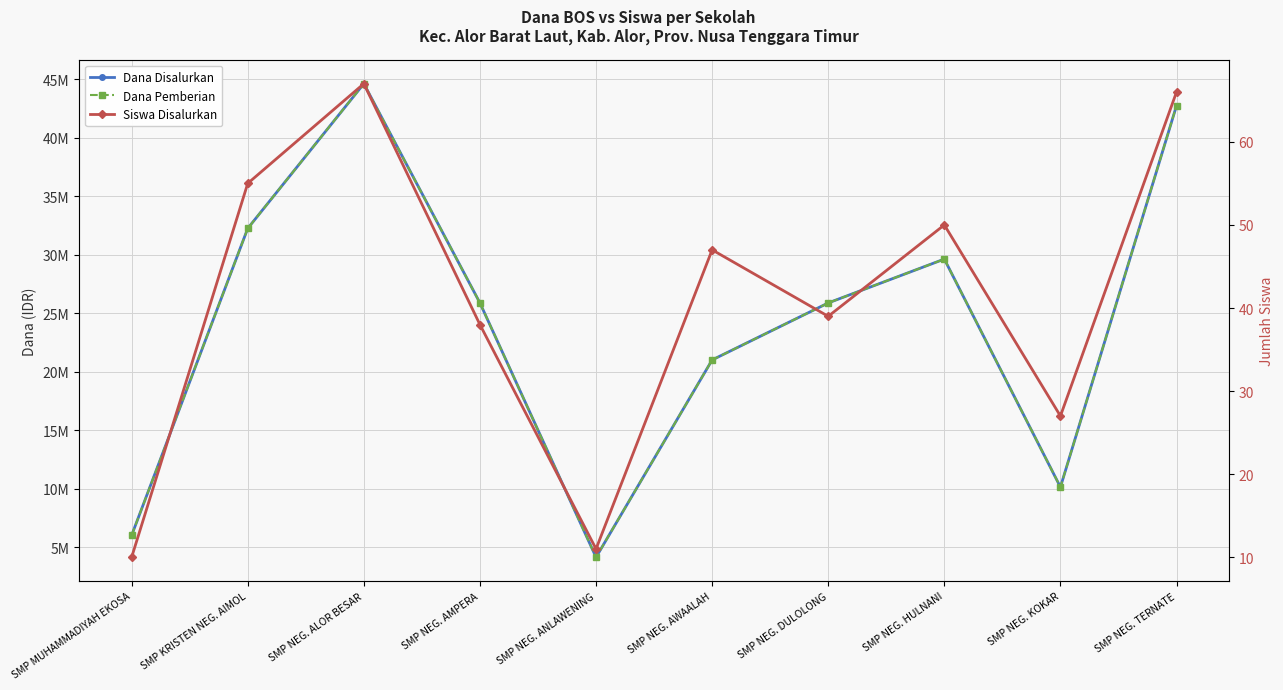

How many categories are shown in the chart?

10